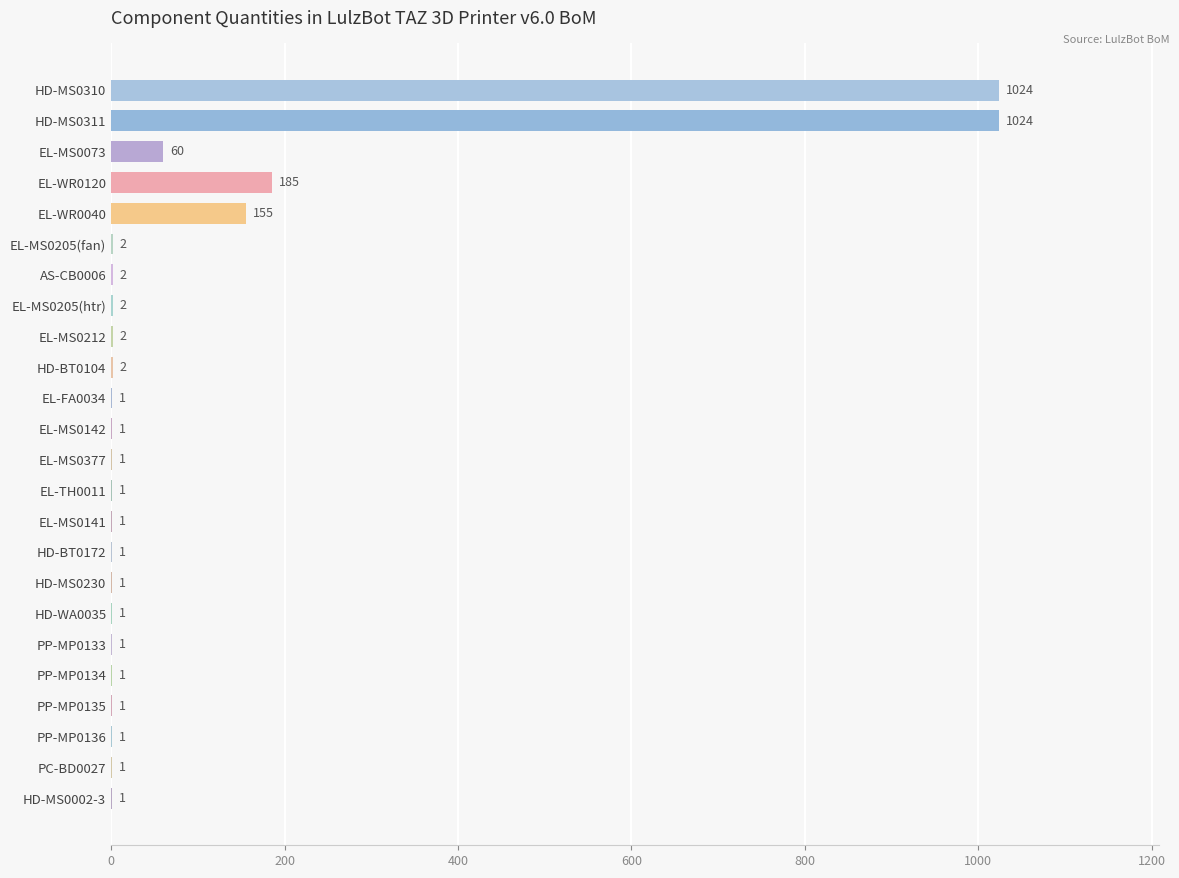

What is the greatest value displayed?

1024